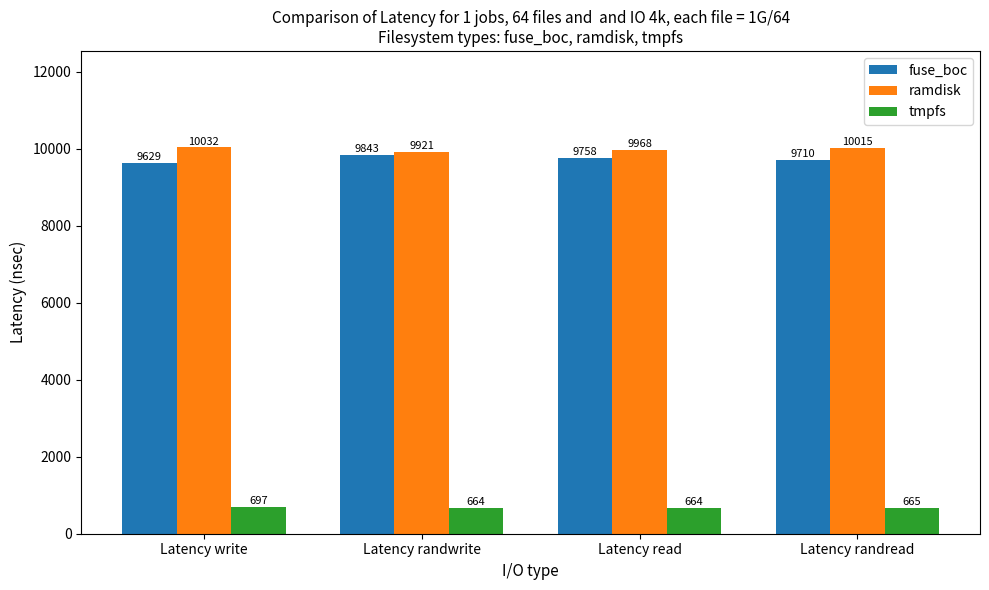

What is the value of the ramdisk bar at the 4th from the left?

10015